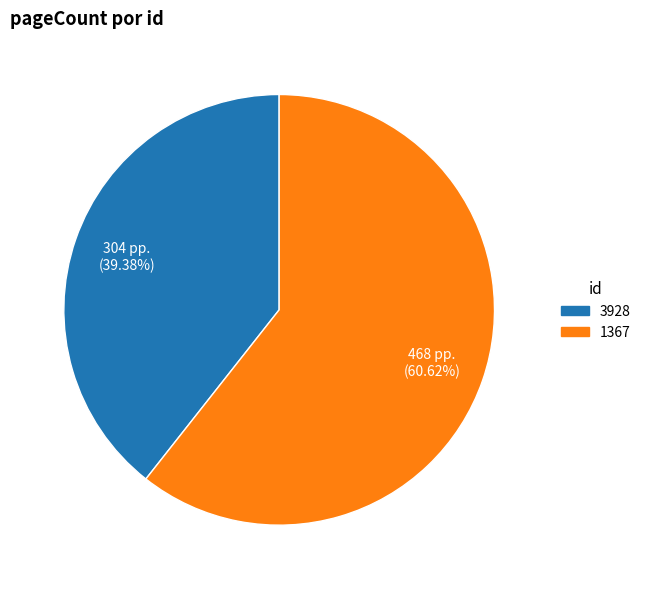

To the nearest percent, what is the difference between the largest and smallest slice percentages?

21%